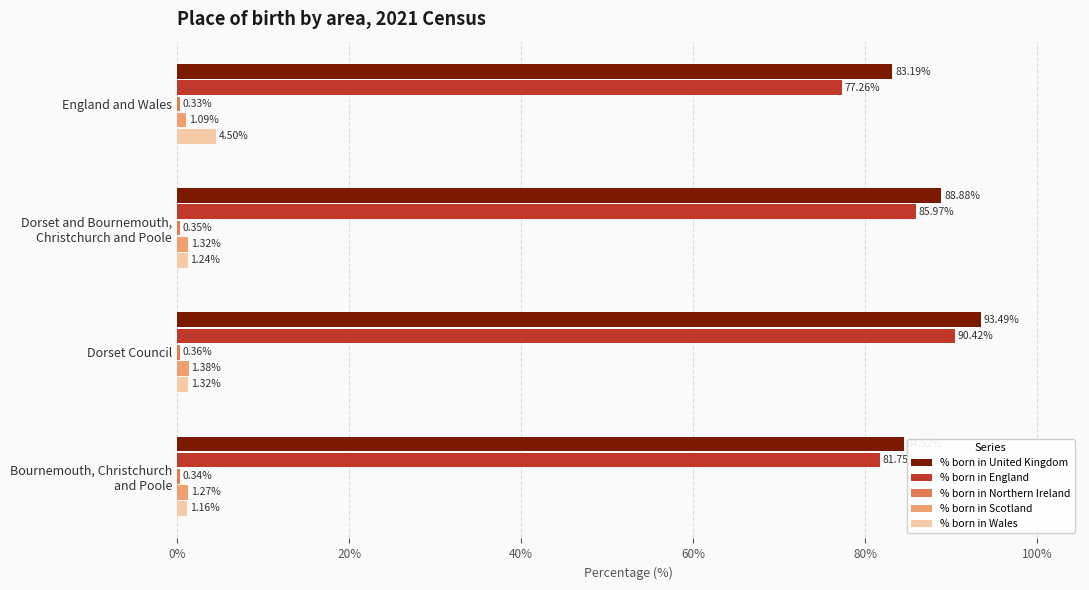

Which series has the largest total across all categories?

% born in United Kingdom